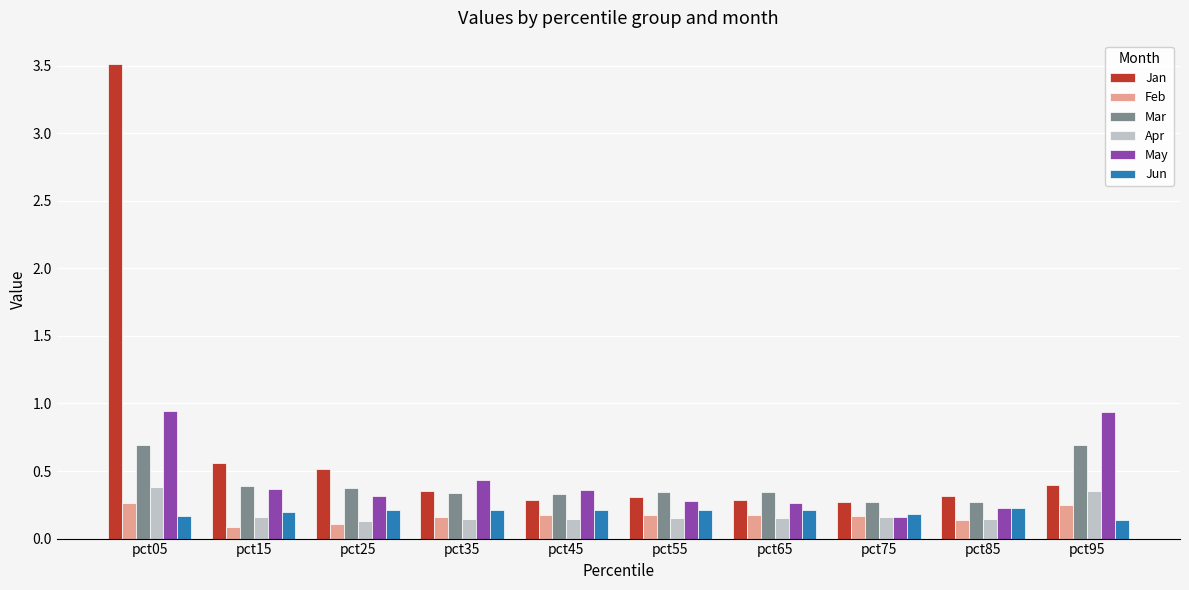

What is the highest value of the Mar series?

0.7